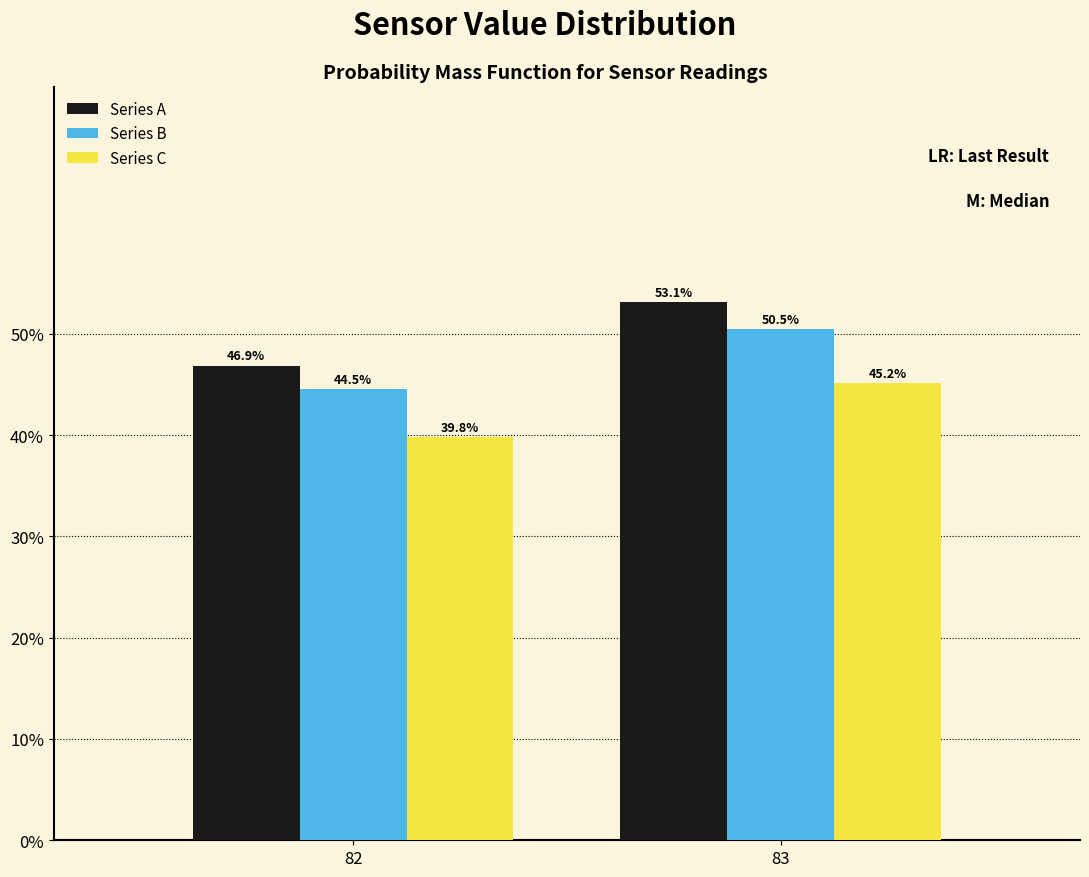

Reading left to right, transcribe all the data shown in this chart.

Series A: 82=46.9	83=53.1
Series B: 82=44.5	83=50.5
Series C: 82=39.8	83=45.2